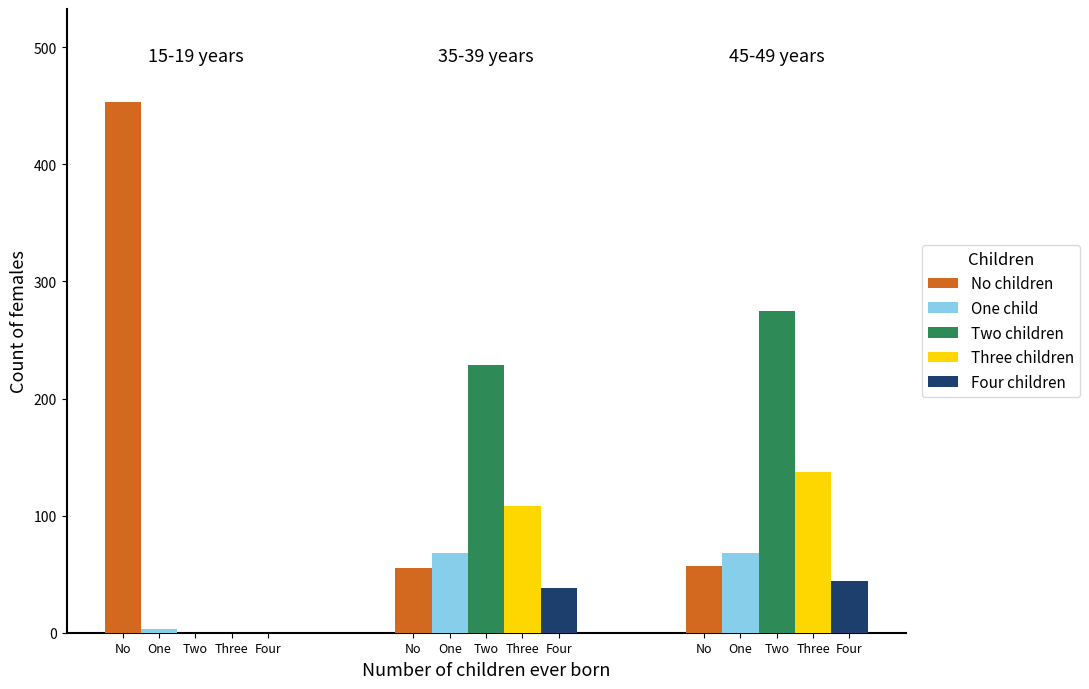

Reading right to left, what are all the values shown in this chart?

No children: 57	55	453
One child: 68	68	3
Two children: 275	229	0
Three children: 137	108	0
Four children: 44	38	0